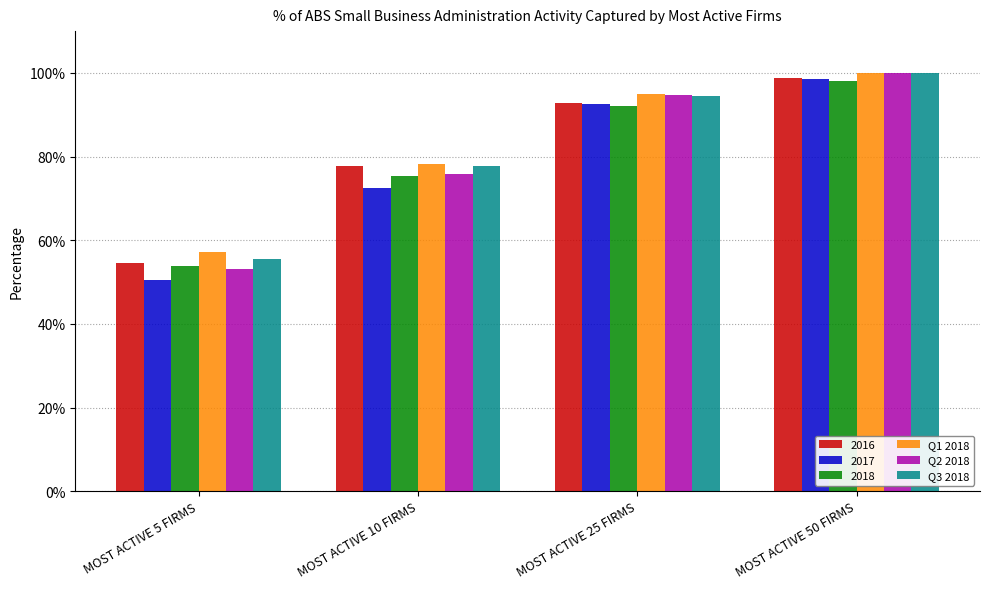

At how many categories does at least one series exceed 0?

4